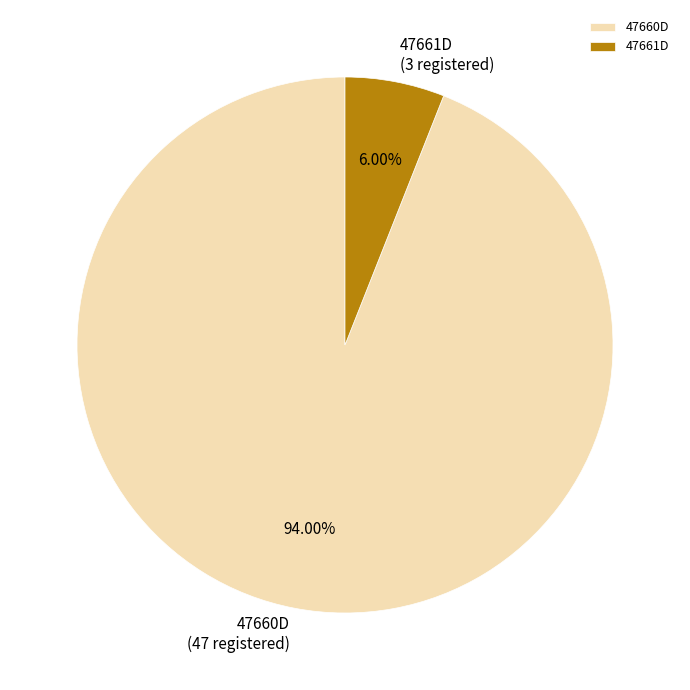

Approximately how many times larger is the value at 47660D compared to 47661D?

15.7